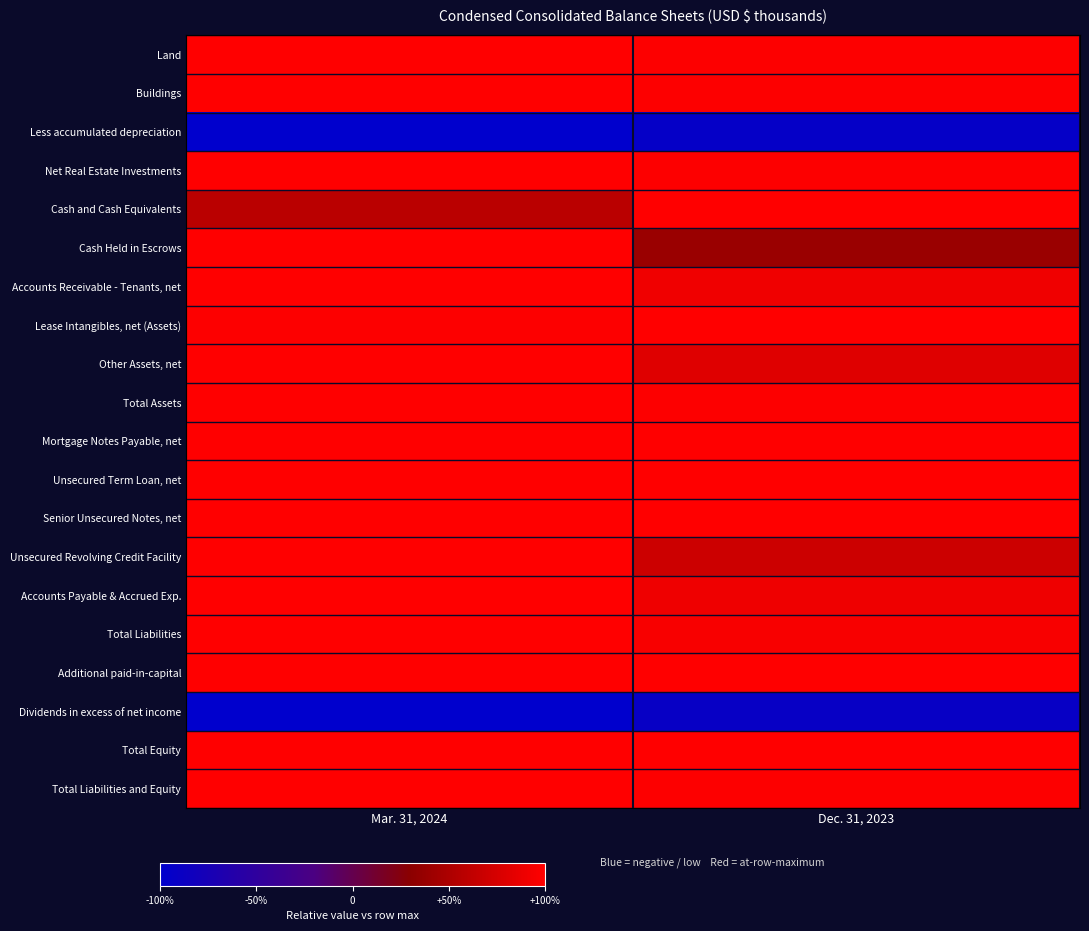

What is the spread (max minus min) of values at Dec. 31, 2023?

1.0